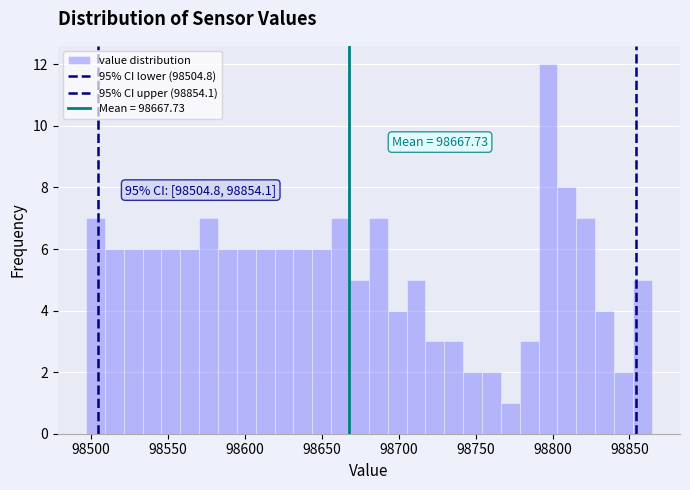

Around what value on the x-axis is the tallest bar? Give the approximate position of its centre, as read against the axis.

98795